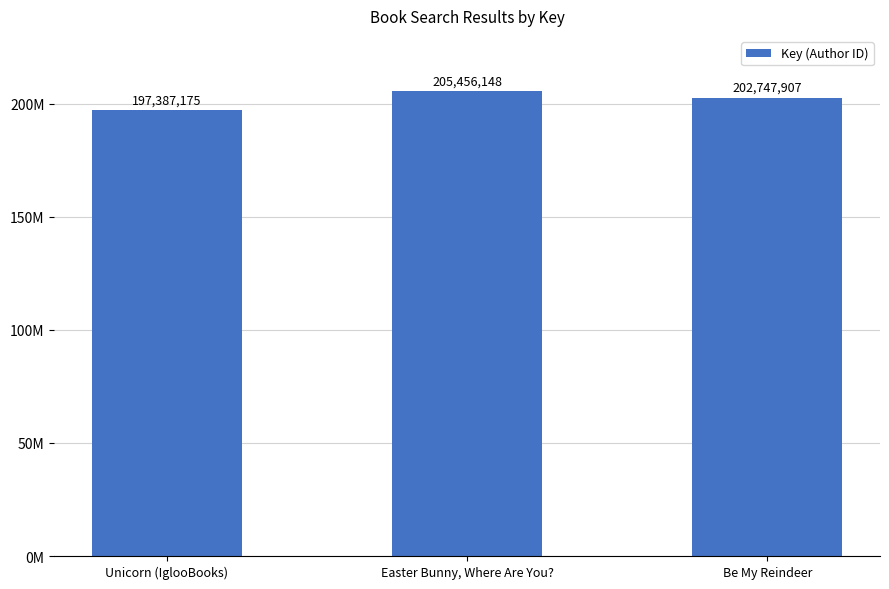

Count the number of data series in this chart.

1